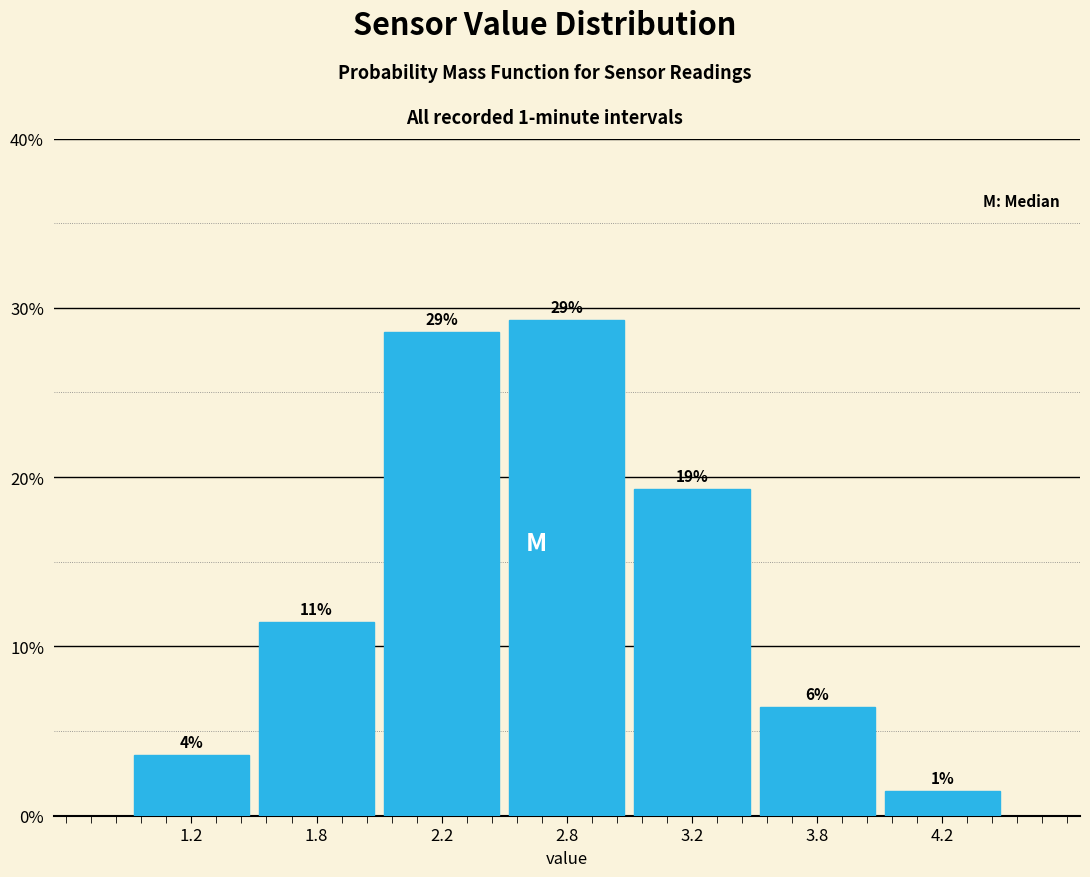

How many bars are there in total?

7